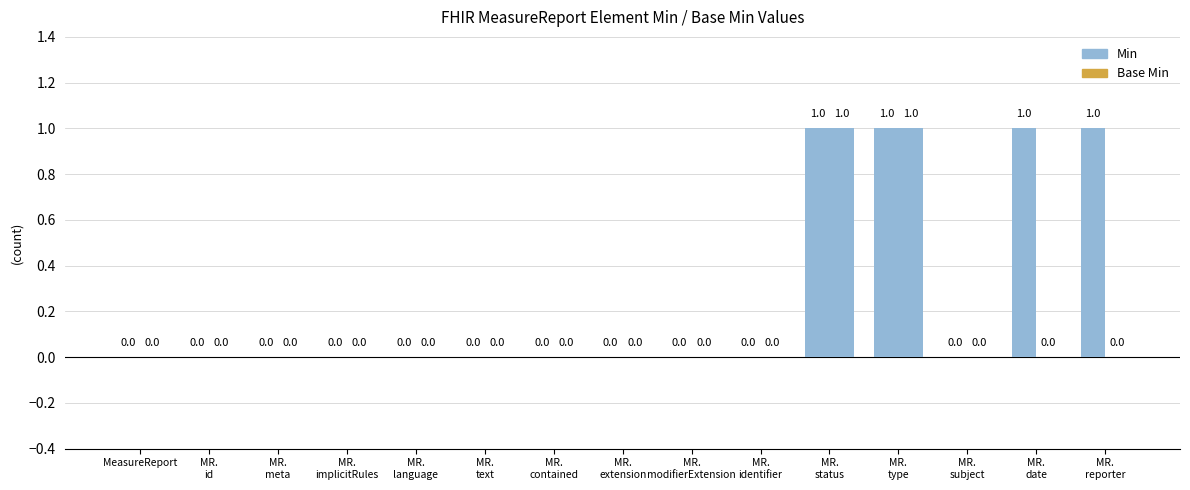

How many Base Min values are between 0 and 1?

15